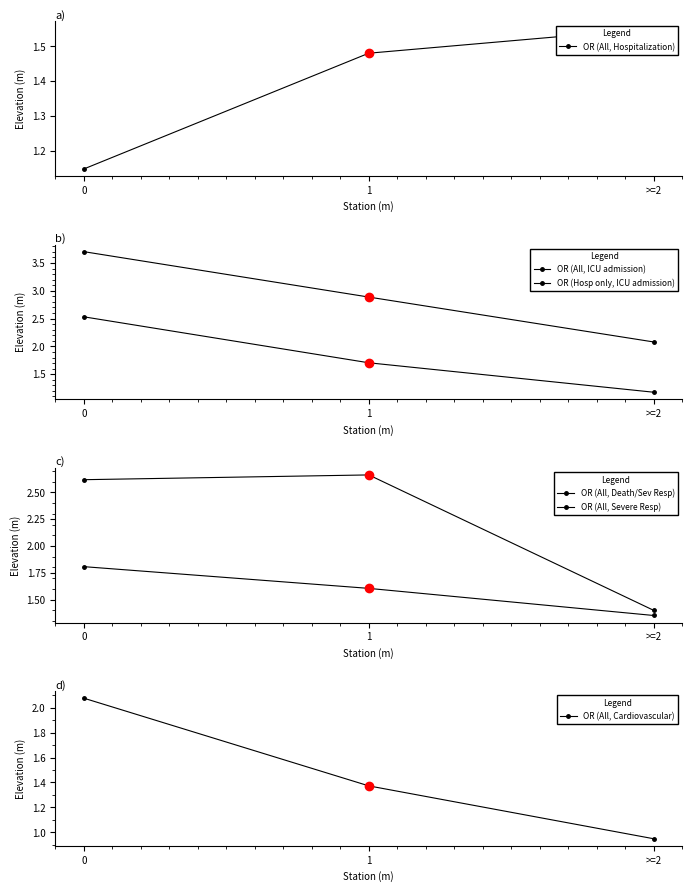

Is the value of OR (All, Hospitalization) at >=2 greater than the value of OR (All, Death/Sev Resp) at >=2?

Yes